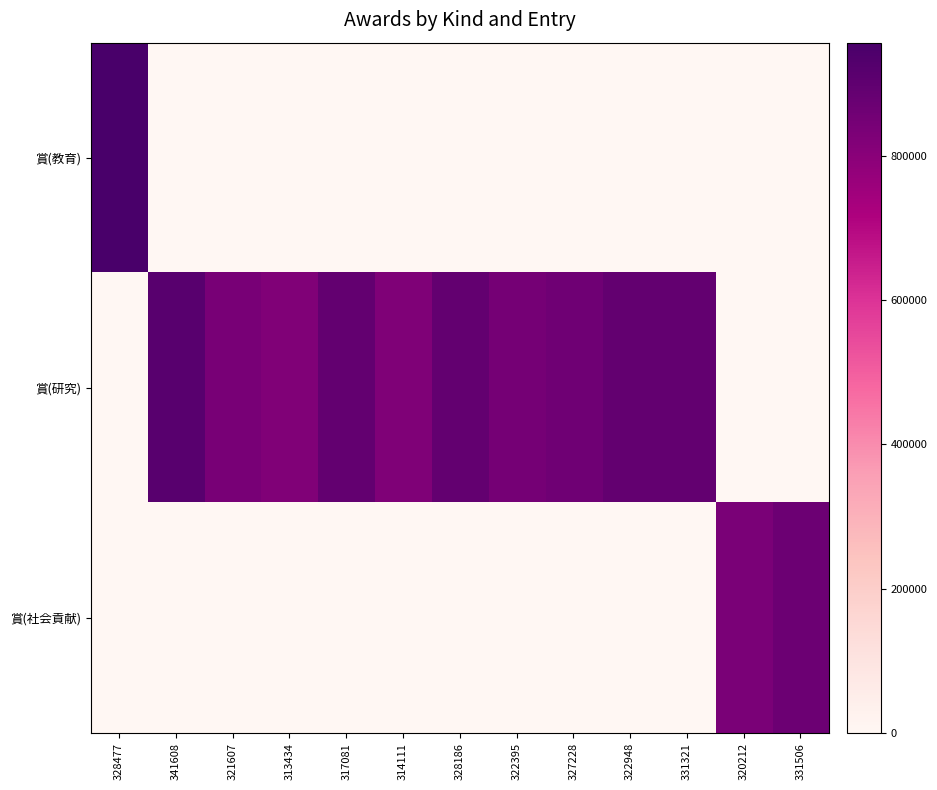

How many data points does each series have?

13